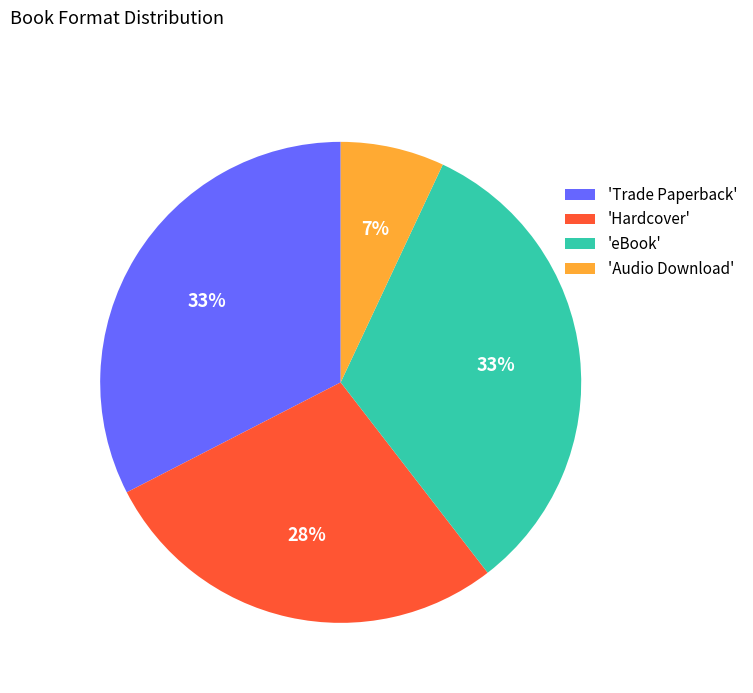

Do 'Trade Paperback' and 'Audio Download' together represent more than half of the pie?

No